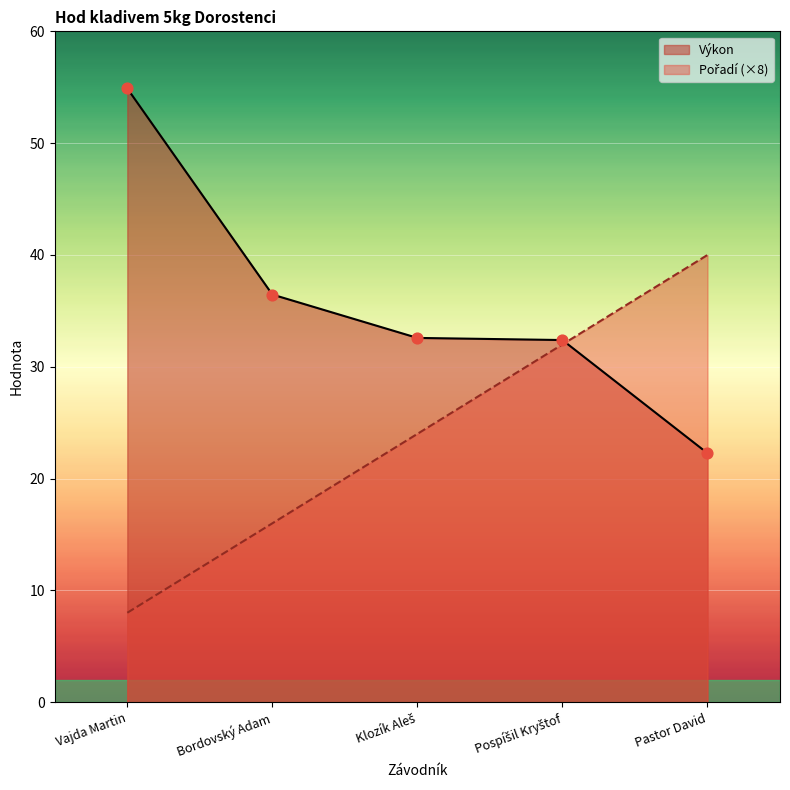

Which series has the largest Y range (max minus min)?

Výkon